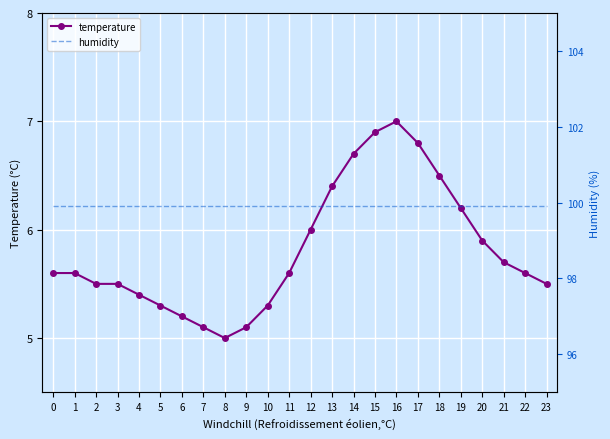

Reading left to right, transcribe all the data shown in this chart.

temperature: 0=5.6	1=5.6	2=5.5	3=5.5	4=5.4	5=5.3	6=5.2	7=5.1	8=5.0	9=5.1	10=5.3	11=5.6	12=6.0	13=6.4	14=6.7	15=6.9	16=7.0	17=6.8	18=6.5	19=6.2	20=5.9	21=5.7	22=5.6	23=5.5
humidity: 0=99.9	1=99.9	2=99.9	3=99.9	4=99.9	5=99.9	6=99.9	7=99.9	8=99.9	9=99.9	10=99.9	11=99.9	12=99.9	13=99.9	14=99.9	15=99.9	16=99.9	17=99.9	18=99.9	19=99.9	20=99.9	21=99.9	22=99.9	23=99.9